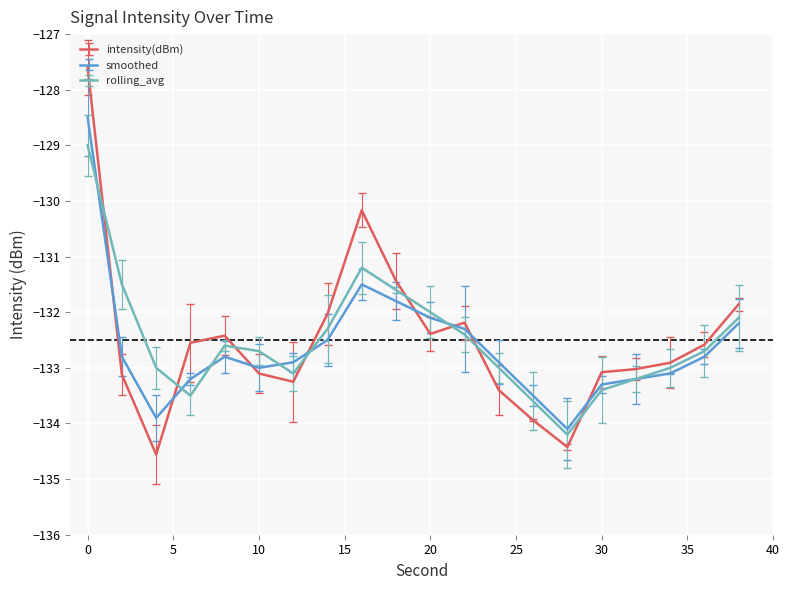

Which series has the largest range (max minus min)?

intensity(dBm)